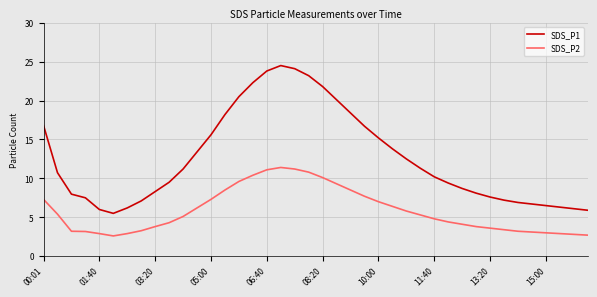

How many distinct data groups are displayed?

2